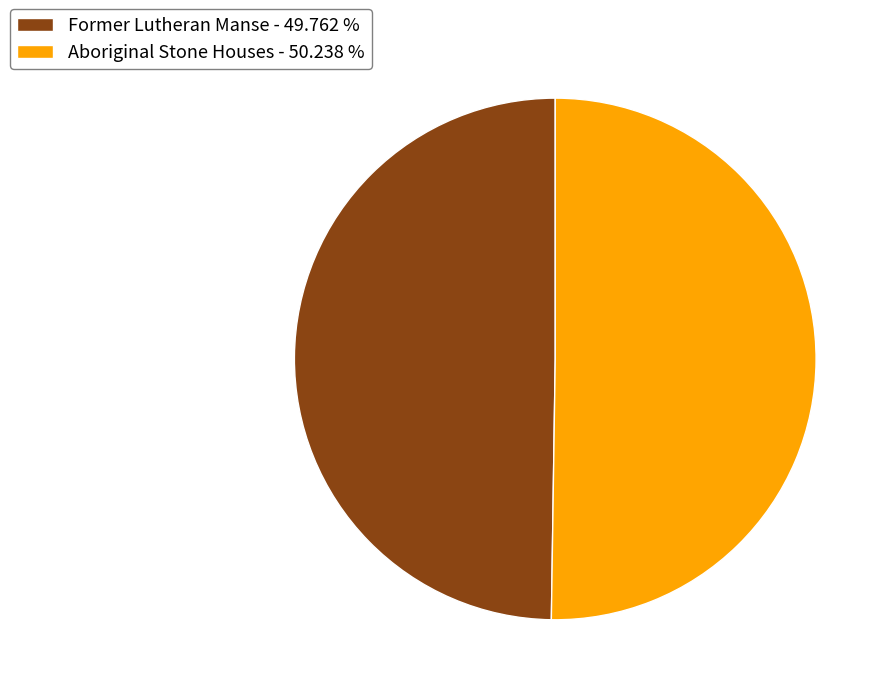

Do Aboriginal Stone Houses - 50.238 % and Former Lutheran Manse - 49.762 % together represent more than half of the pie?

Yes